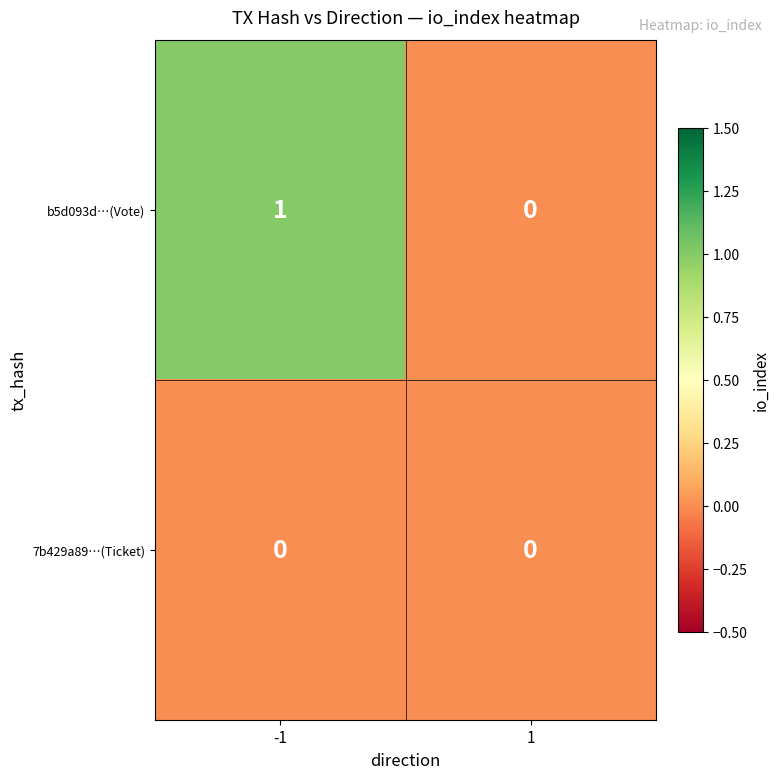

What is the total value across all series at -1?

1